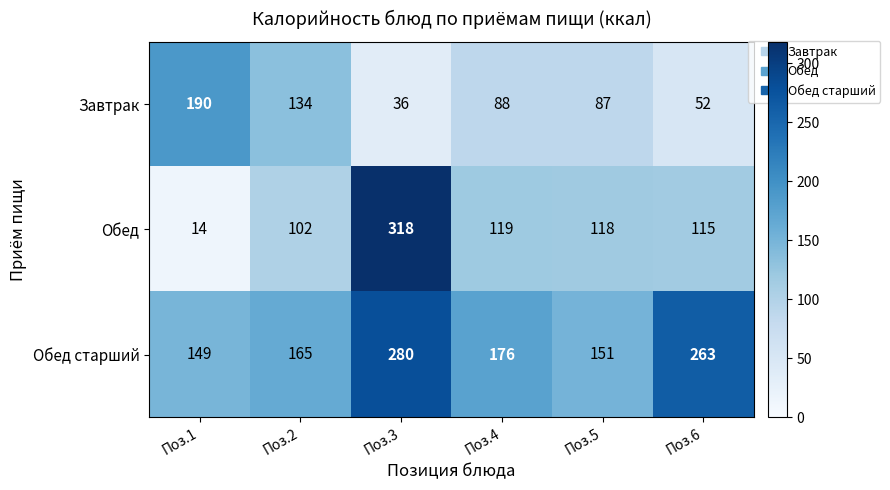

Which series has the largest range (max minus min)?

Обед